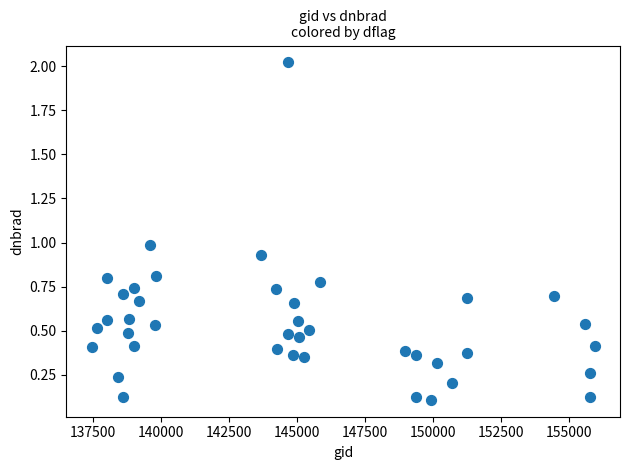

What is the range of Y values (max minus min)?

1.9